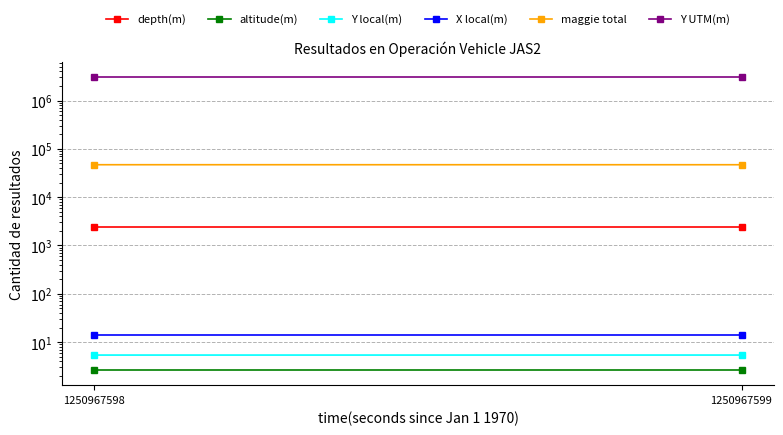

How many data points does each series have?

2